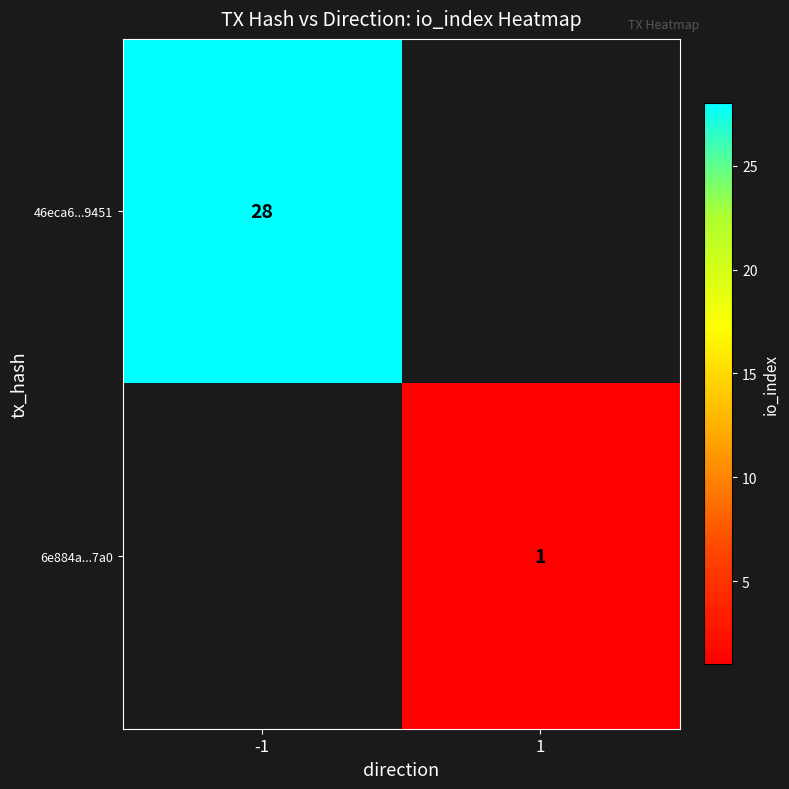

Which has a higher value, 1 or -1?

-1